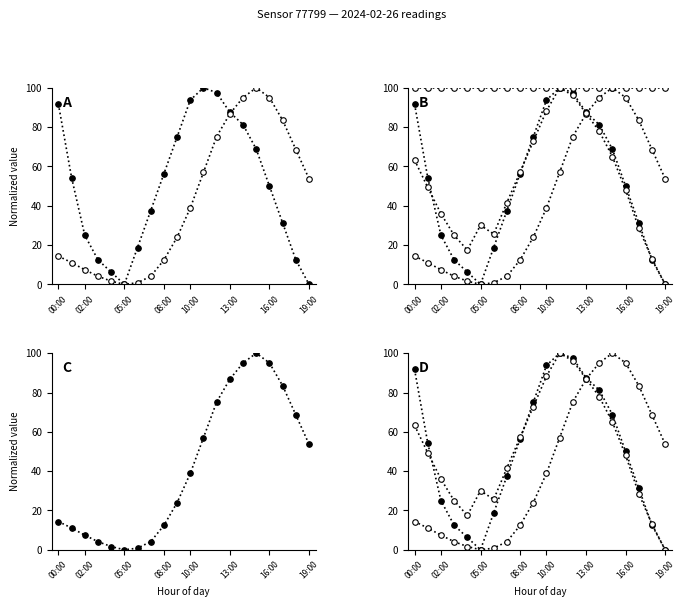

True or false: temperature has a value of 14.4 at 00:00.

True